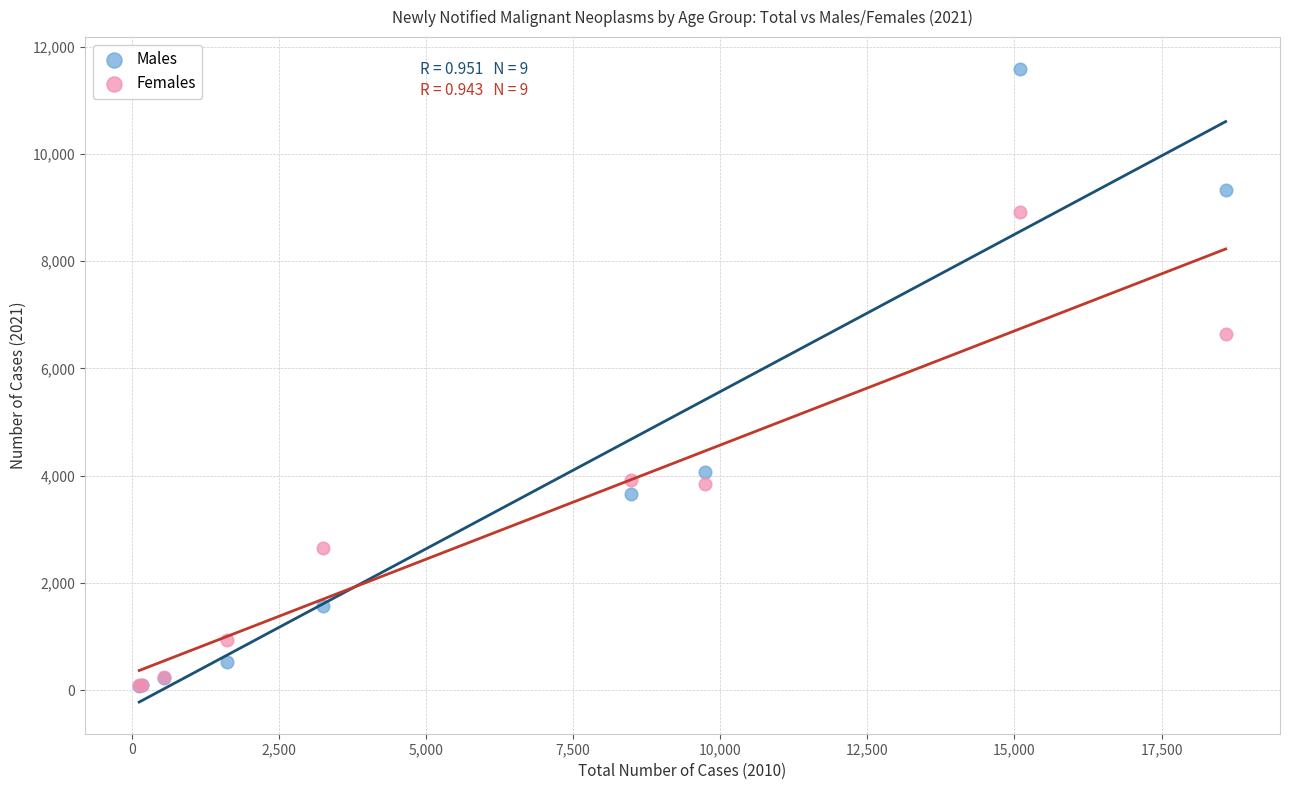

In the Males series, what Y value is closest to 5834?

4060